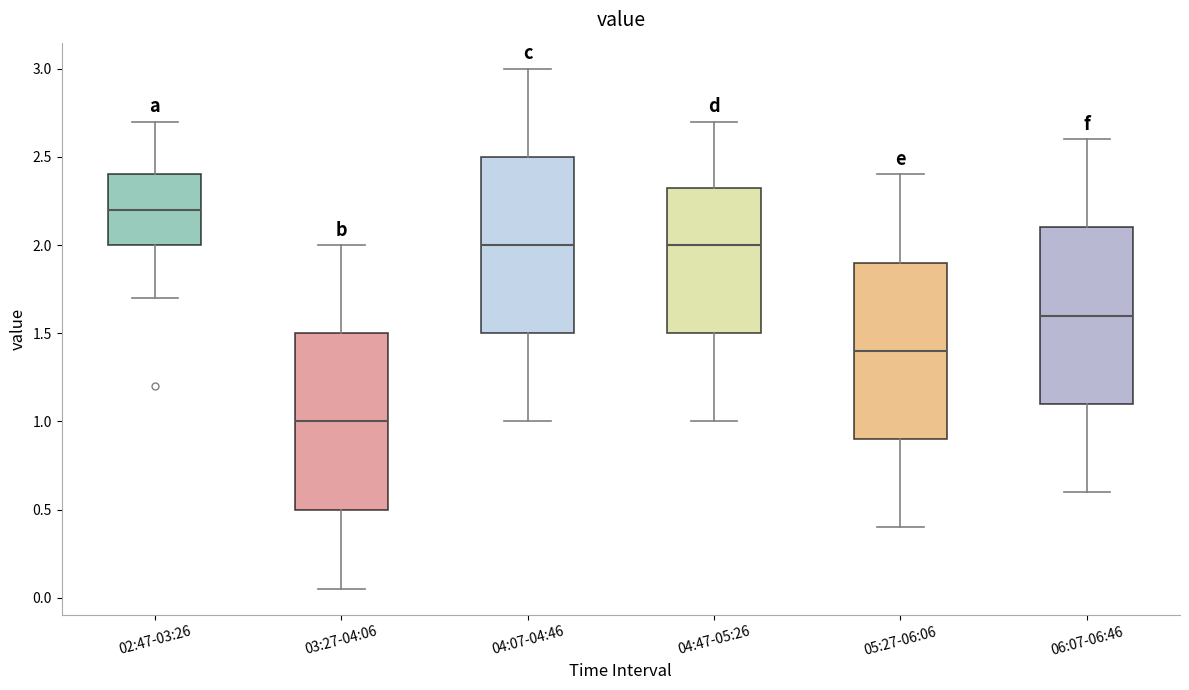

Which box has the highest median line?

02:47-03:26